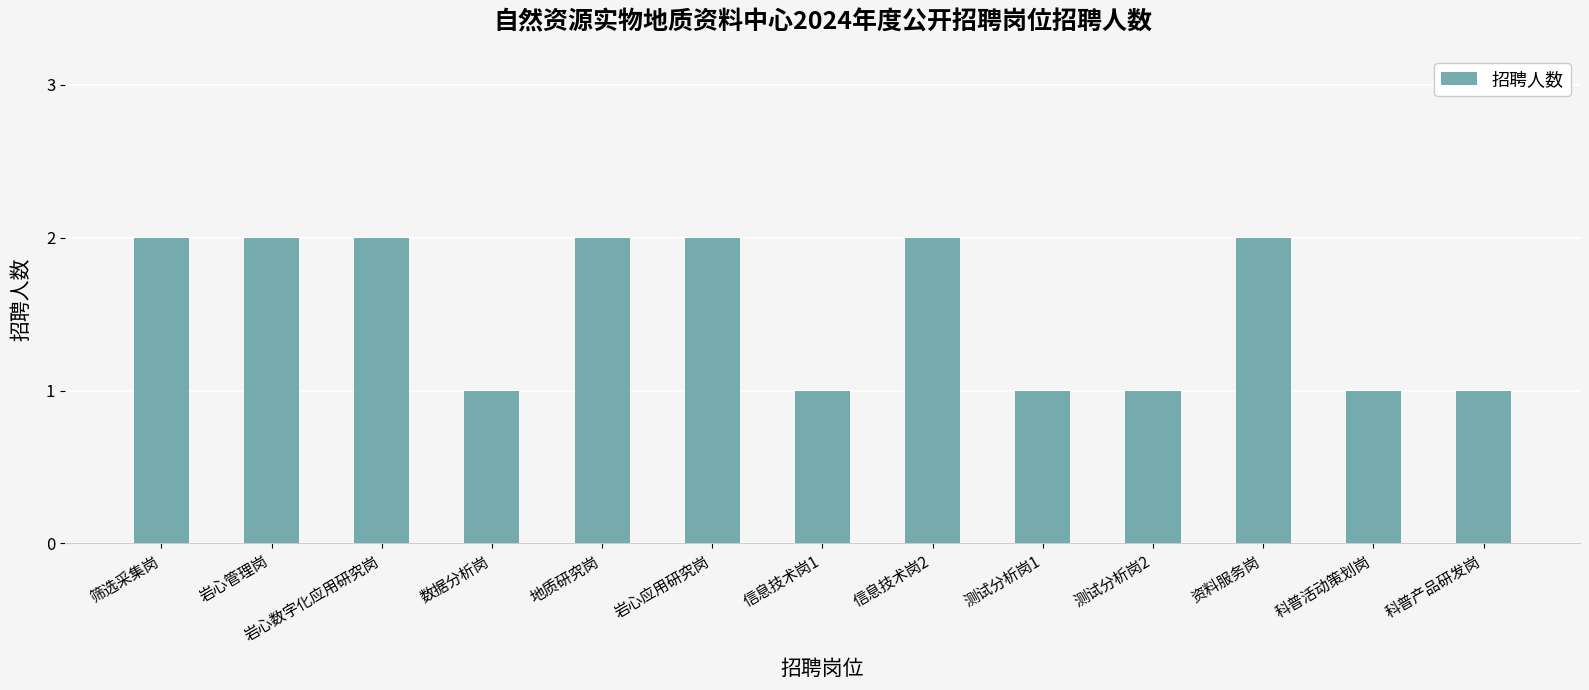

Does the chart contain any negative values?

No